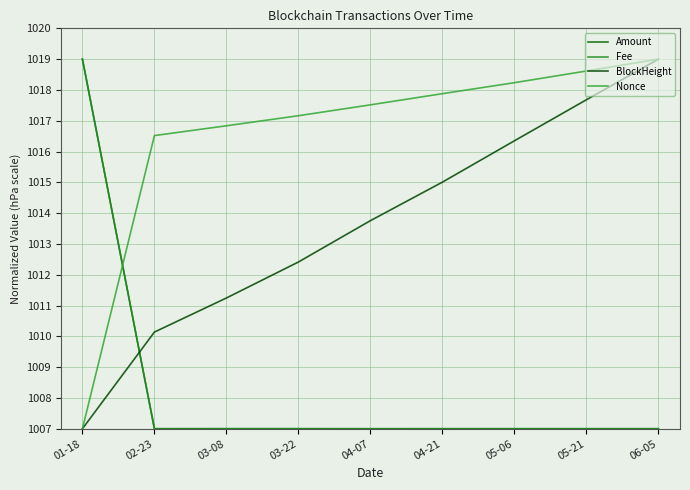

What is the maximum value for Nonce?

1019.0